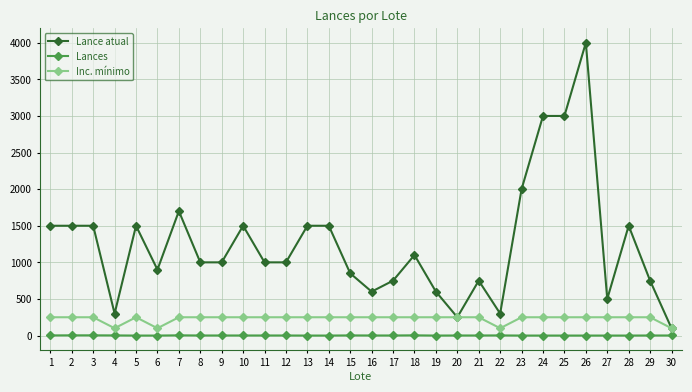

What is the value of the Inc. mínimo point at the 7th from the left?

250